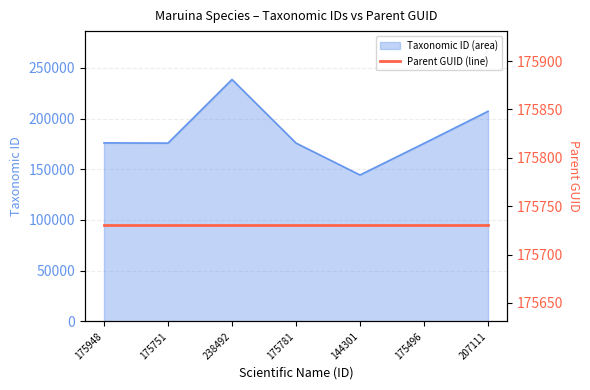

What is the approximate value at 175781?

175781